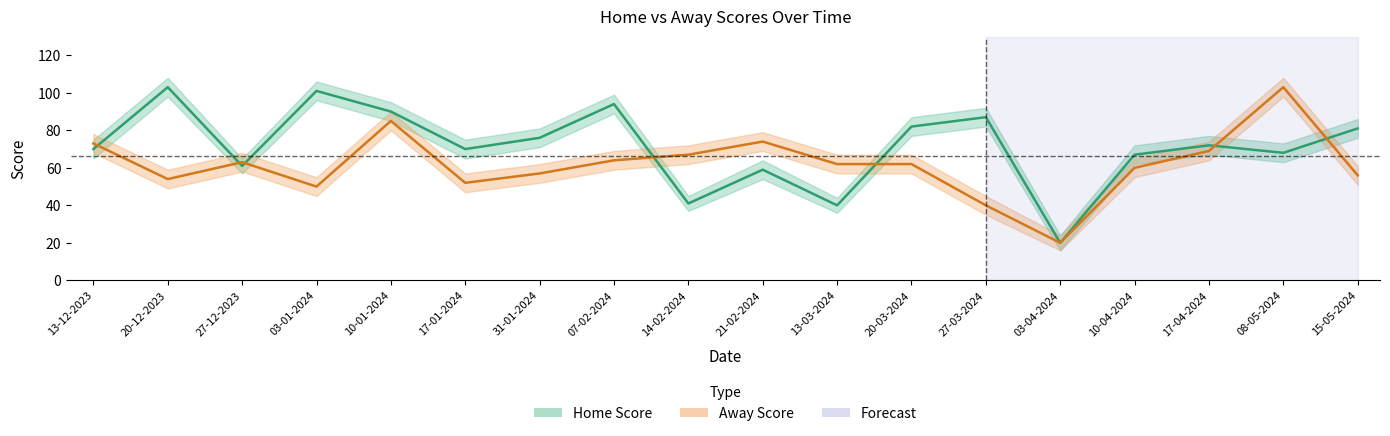

Where is the first local maximum for Away Score?

27-12-2023